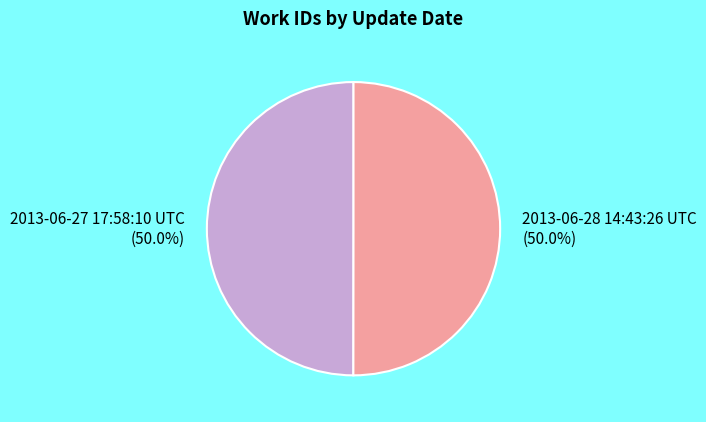

What is the total percentage of 2013-06-27 17:58:10 UTC (50.0%) and 2013-06-28 14:43:26 UTC (50.0%)?

100.0%